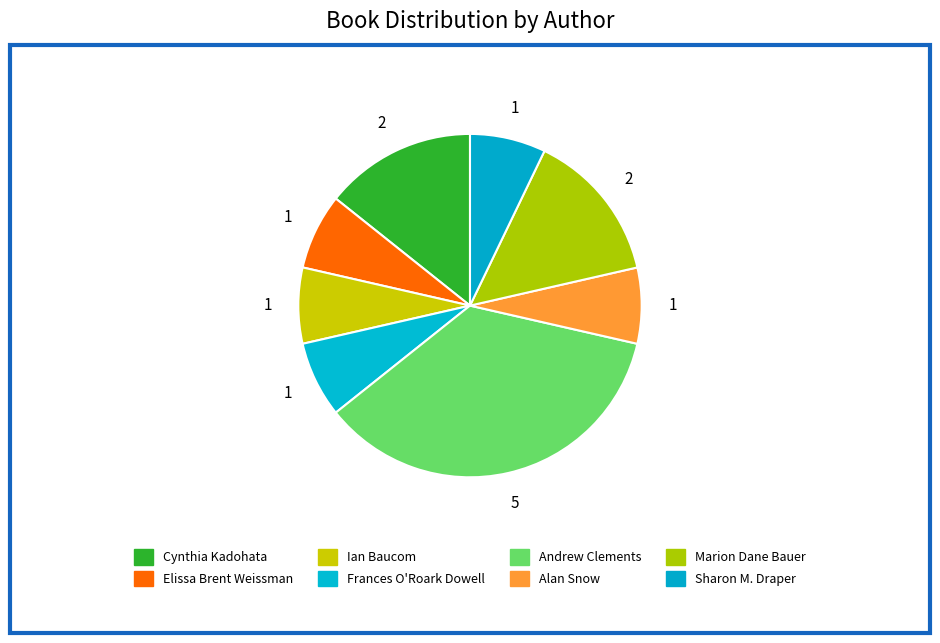

Rank the categories by value from highest to lowest.

Andrew Clements, Cynthia Kadohata, Marion Dane Bauer, Elissa Brent Weissman, Ian Baucom, Frances O'Roark Dowell, Alan Snow, Sharon M. Draper